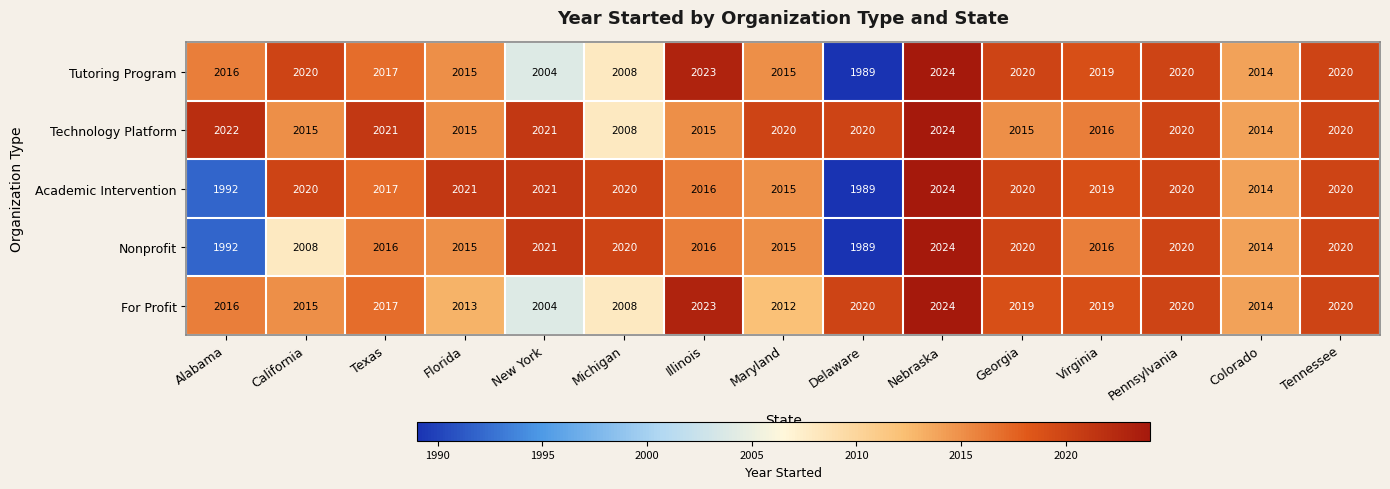

The Tutoring Program series shows 3289 at Colorado. True or false?

False